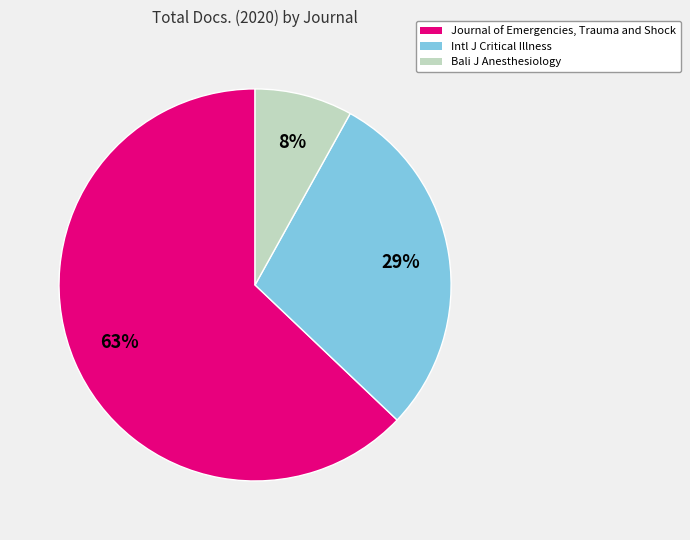

To the nearest percent, what is the average slice percentage?

33%